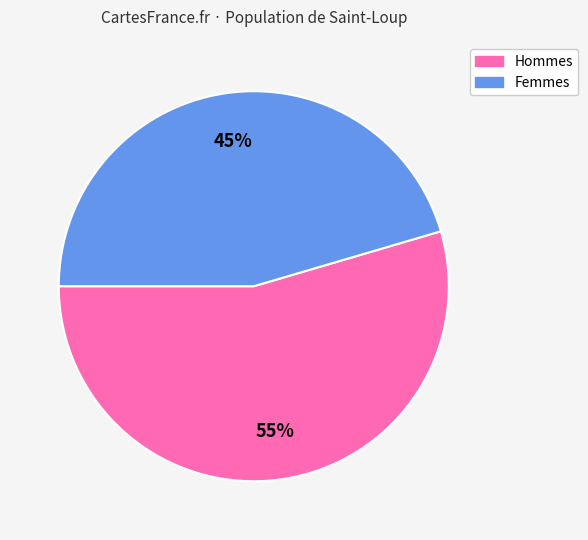

Is there any slice that represents more than half of the pie?

Yes